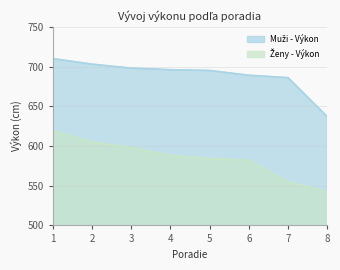

What is the difference between the maximum and minimum values in the Muži - Výkon series?

73